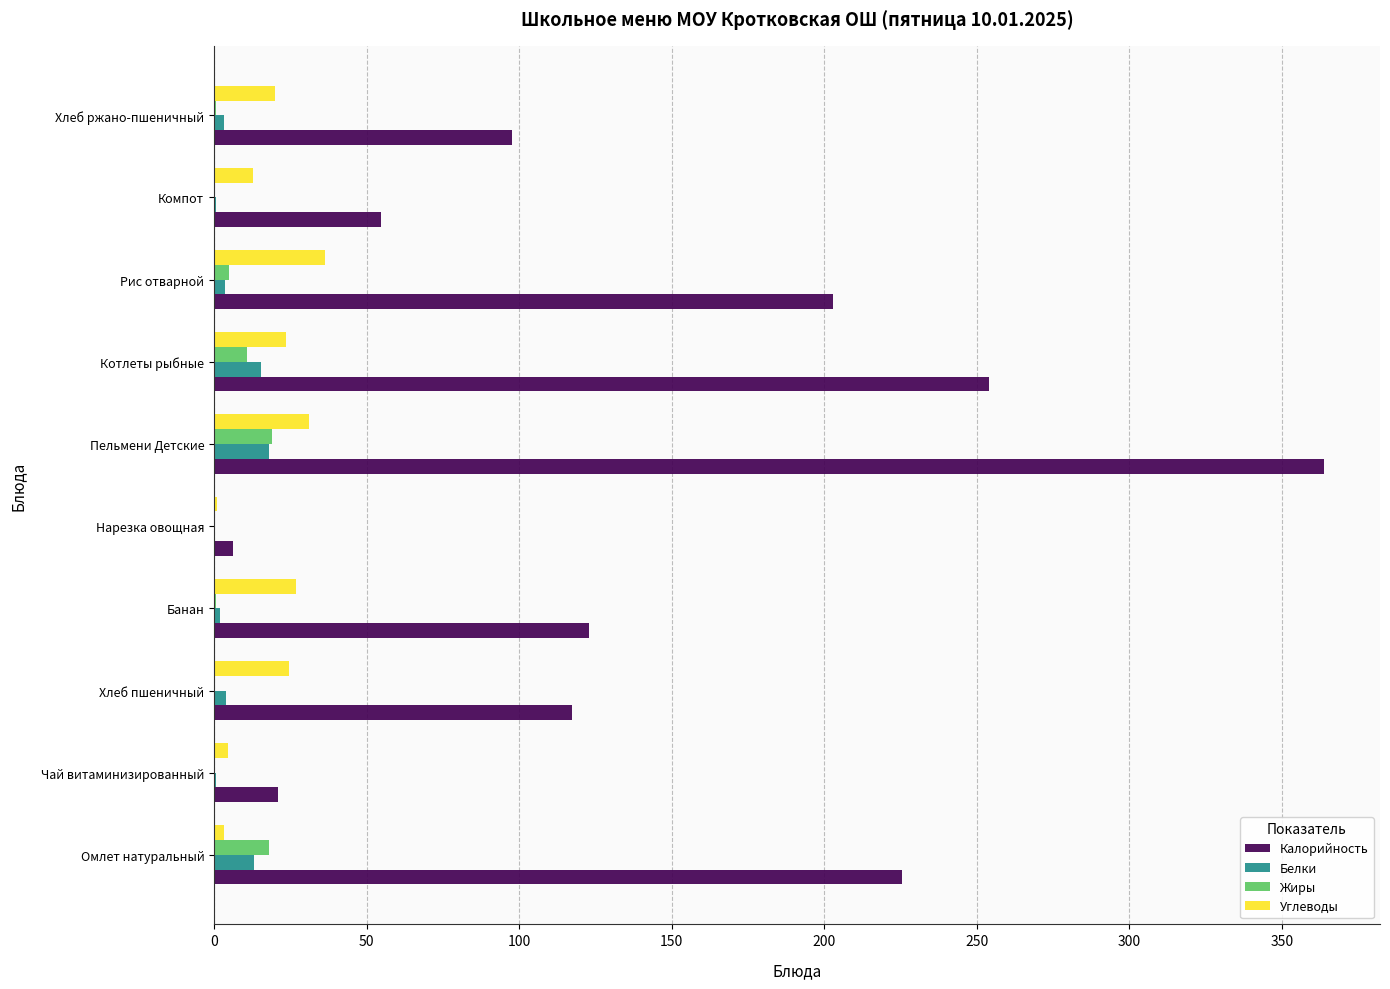

True or false: Калорийность has a value of 35.7 at Чай витаминизированный.

False